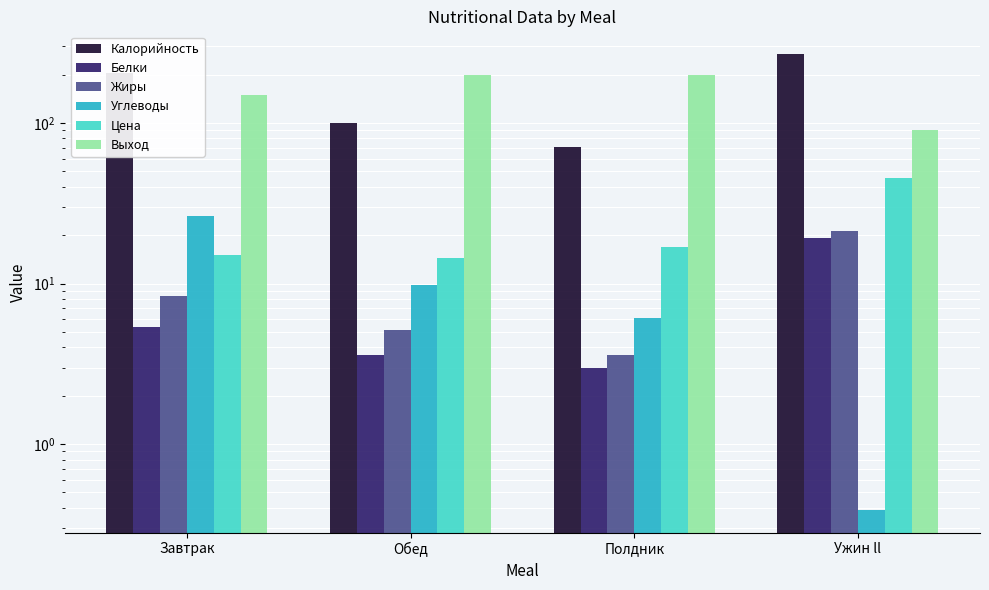

How many values in the Выход series are below 200?

2